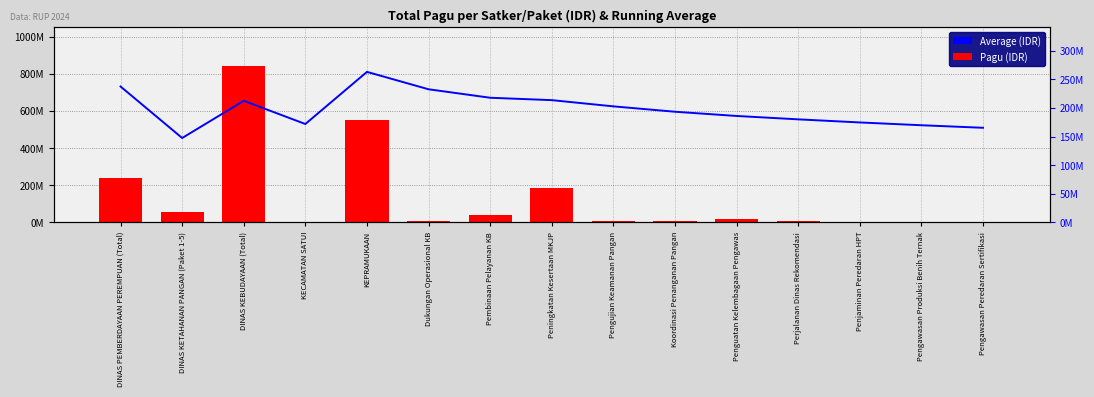

What is the approximate value of Average (IDR) at Penguatan Kelembagaan Pengawas, to the nearest 10?

186188030